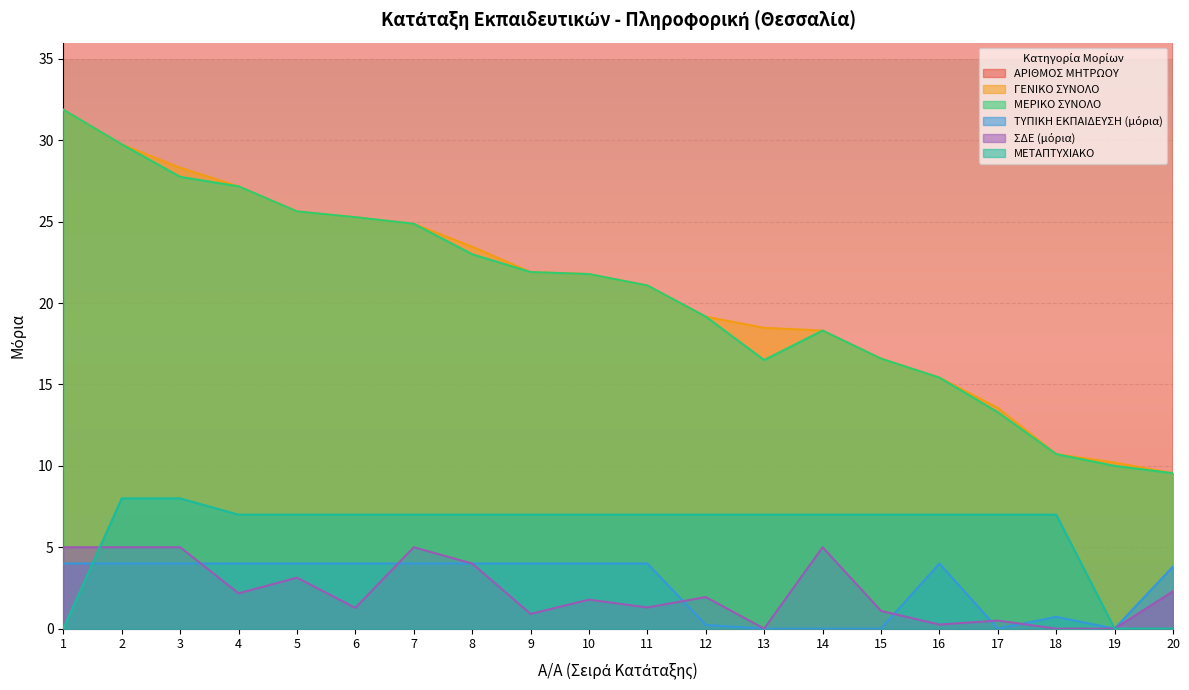

Is it true that ΜΕΤΑΠΤΥΧΙΑΚΟ equals 8.0 at 3?

True